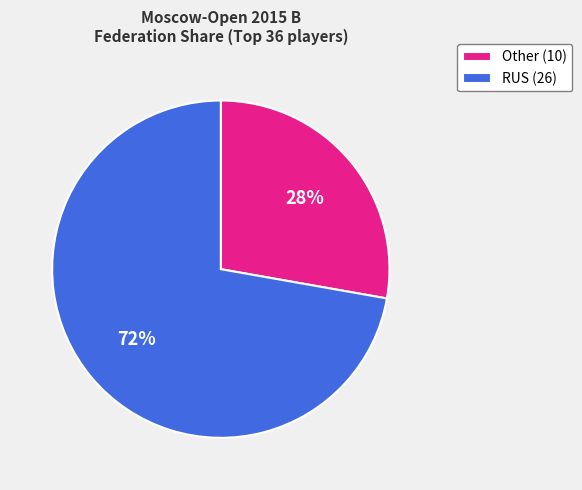

The RUS (26) slice represents 72% of the pie. True or false?

True